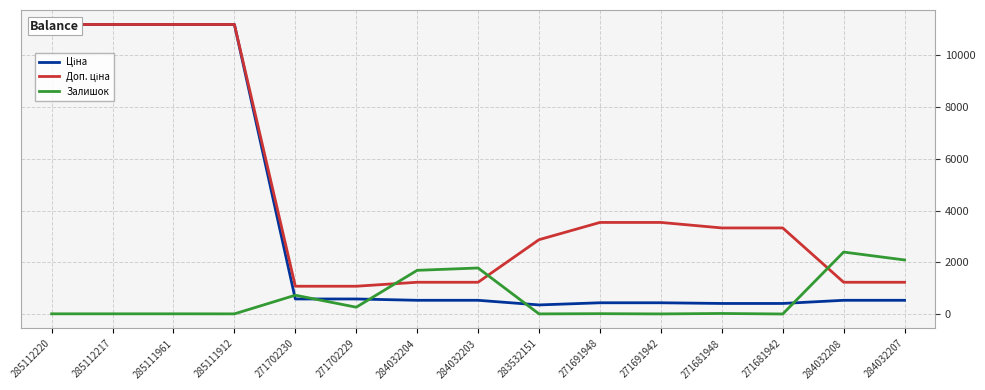

What is the value of the Доп. ціна point at the 4th from the left?

11188.2